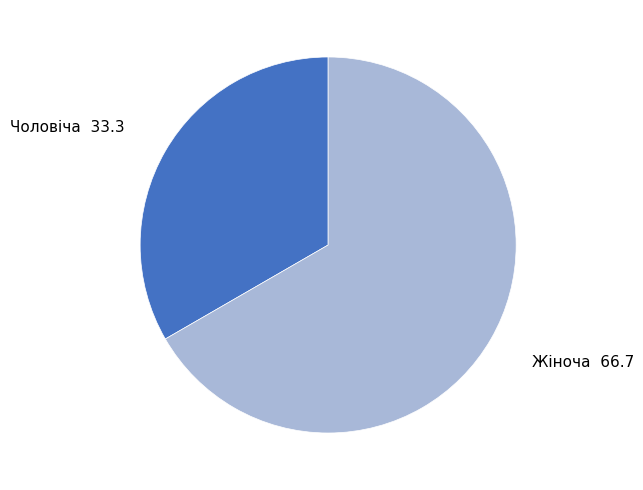

Is Жіноча the majority of the pie?

Yes